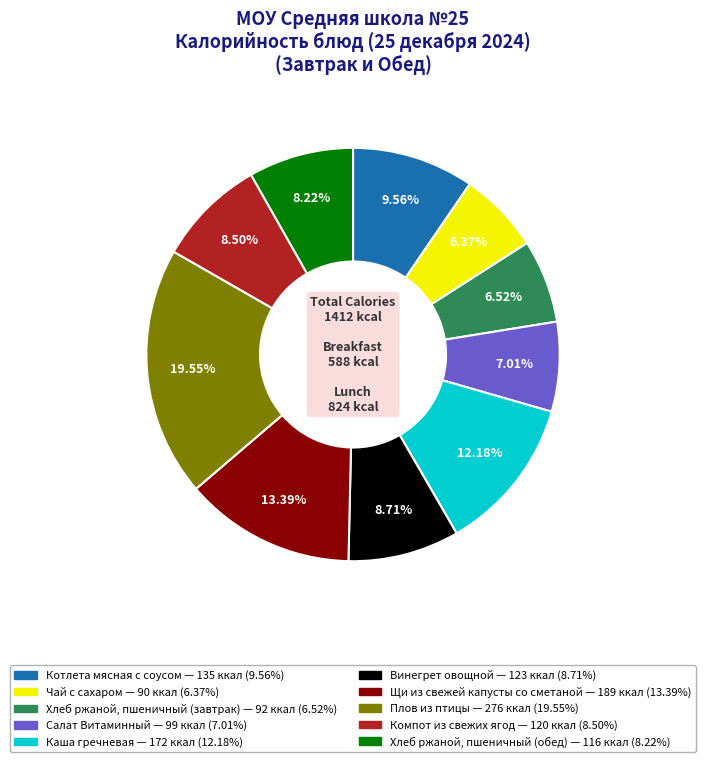

What portion of the pie excludes Компот из свежих ягод?

91.5%